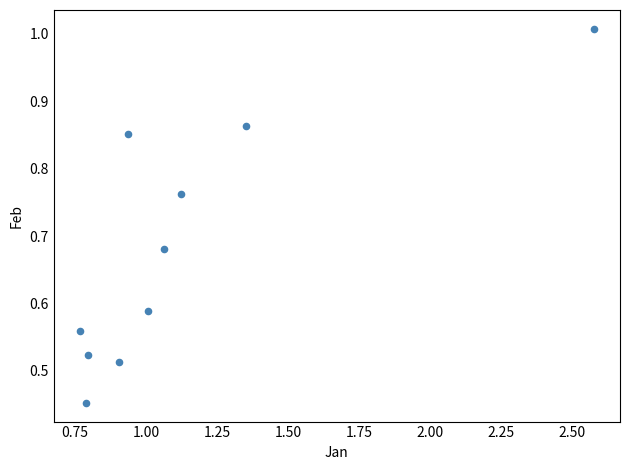

What is the range of X values (max minus min)?

1.8